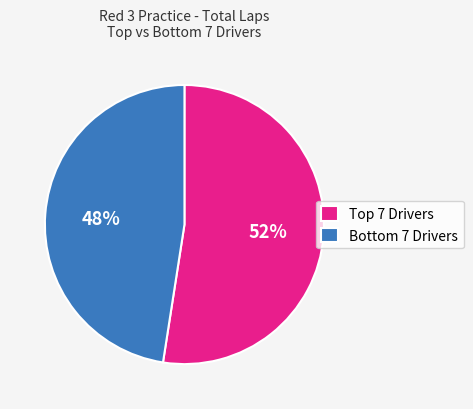

Rank the categories by value from highest to lowest.

Top 7 Drivers, Bottom 7 Drivers